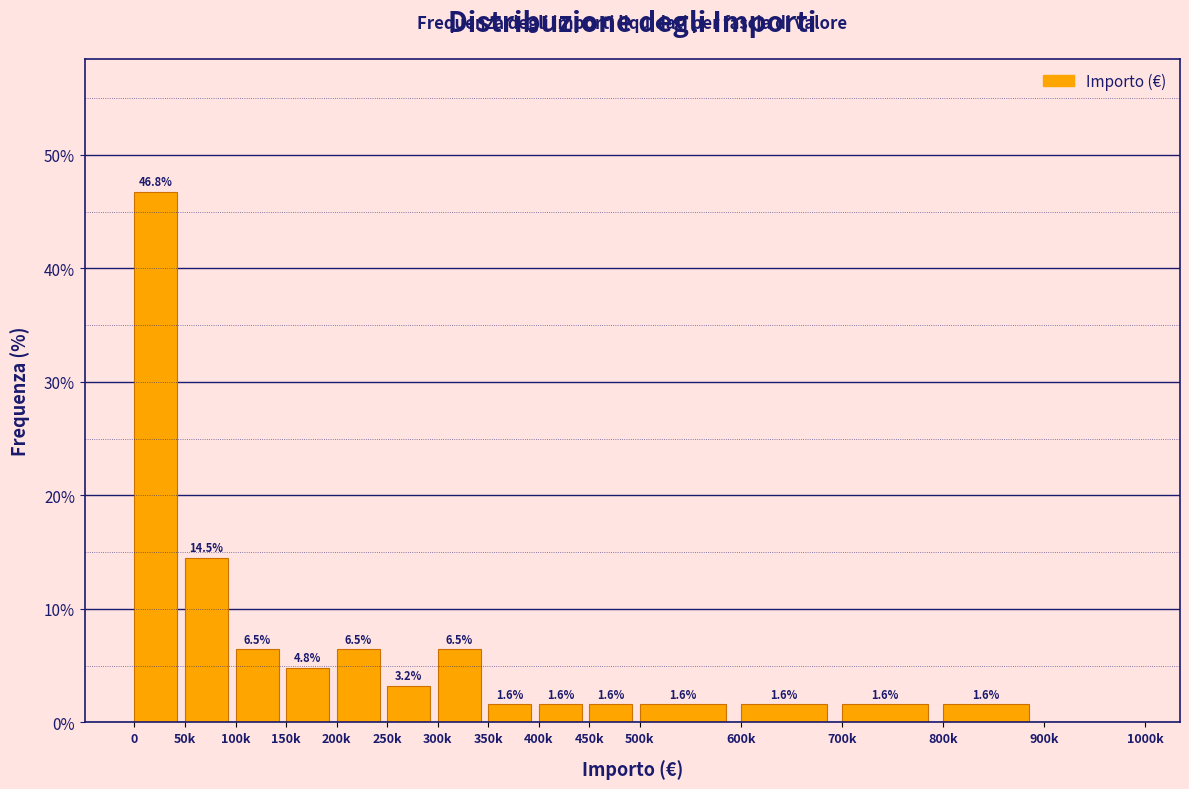

Reading left to right, list all the values displayed in this chart.

0=46.8	50k=14.5	100k=6.5	150k=4.8	200k=6.5	250k=3.2	300k=6.5	350k=1.6	400k=1.6	450k=1.6	500k=1.6	600k=1.6	700k=1.6	800k=1.6	900k=0.0